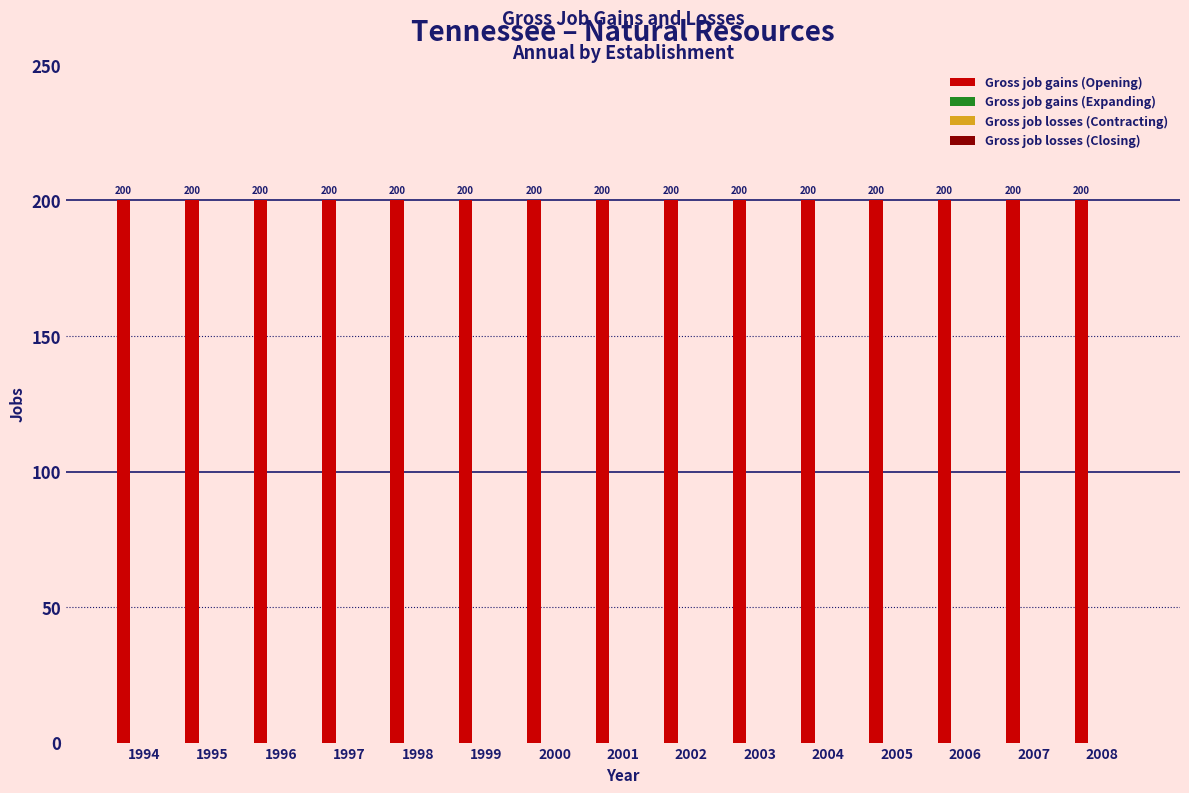

Between 1995 and 1997, which series saw the biggest shift?

Gross job gains (Opening)